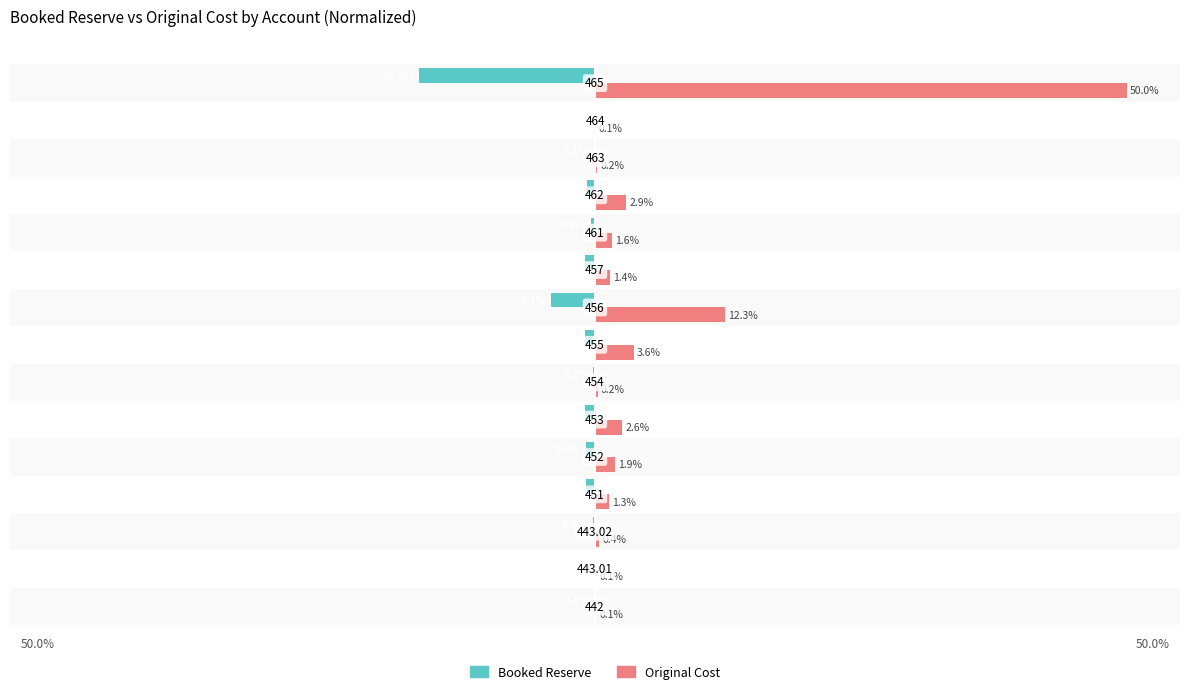

What are all the series names shown in the legend?

Booked Reserve, Original Cost